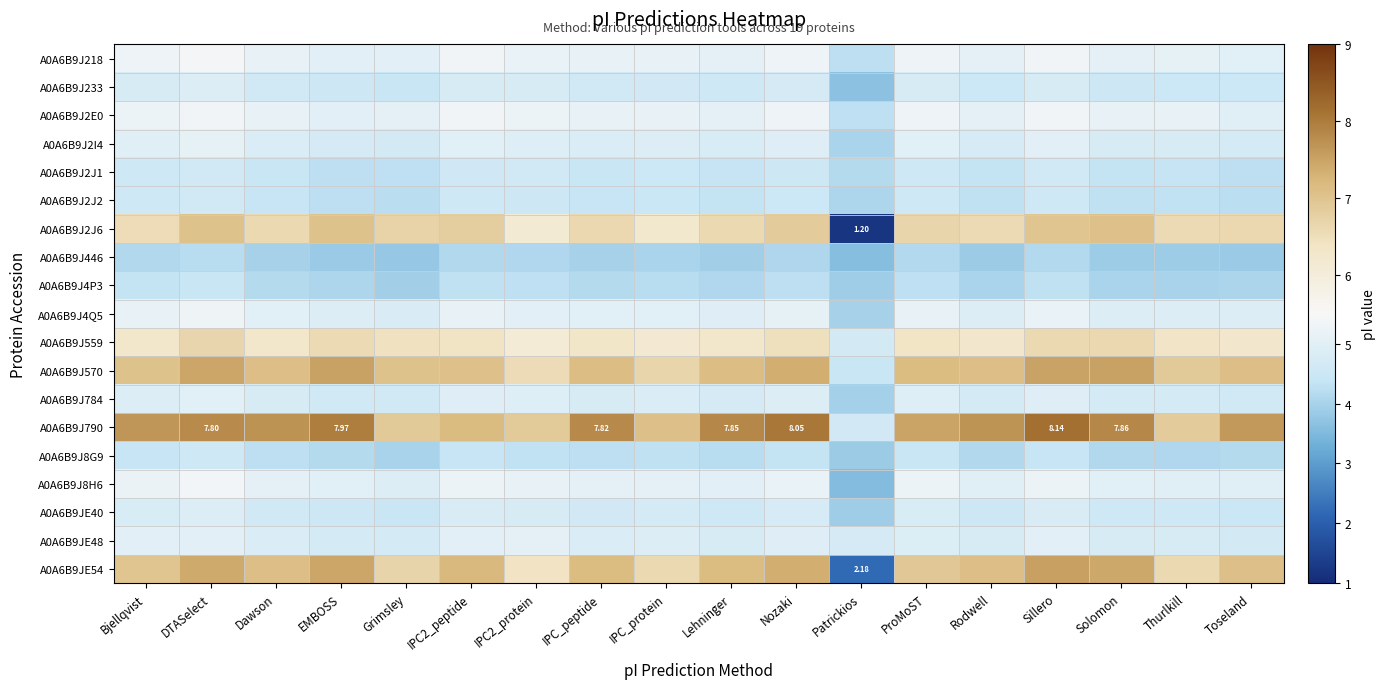

What is the difference between the maximum and minimum values in the A0A6B9J2J6 series?

5.9